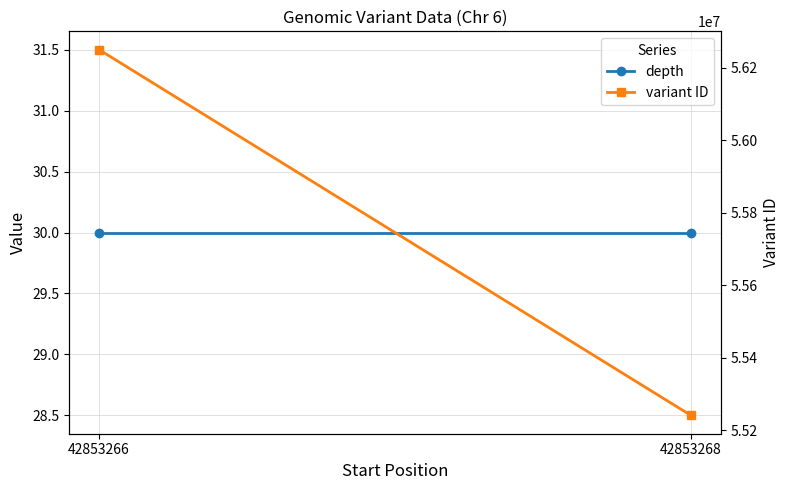

What is the value of the depth point at the 1st from the left?

30